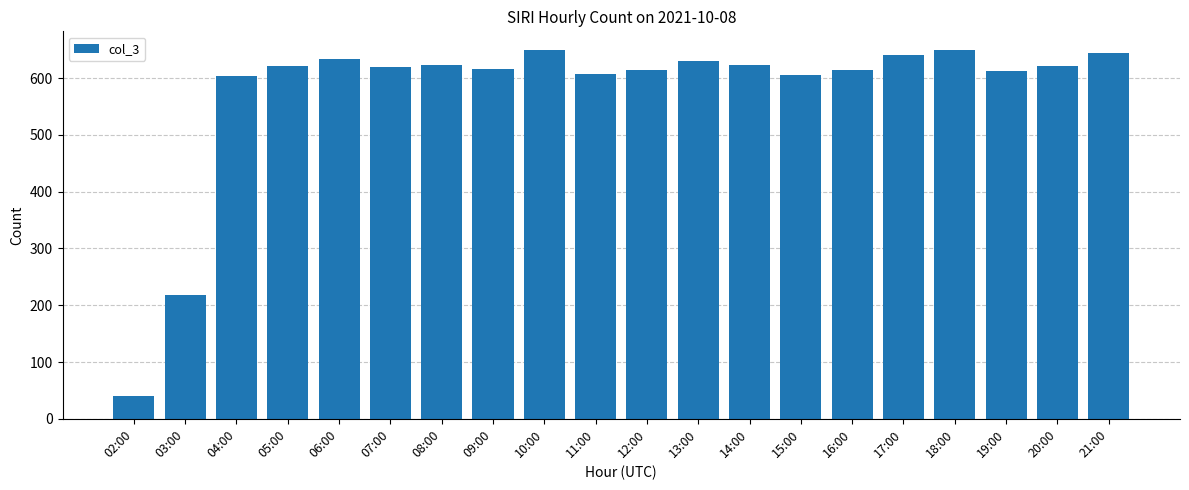

What is the value of the 17th bar from the left?

650